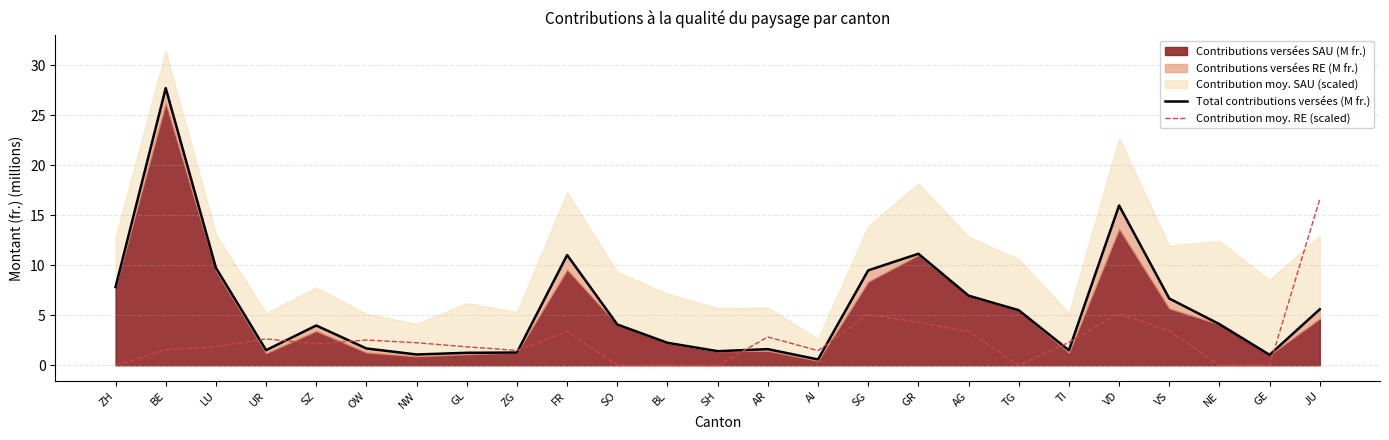

What is the value of the Total contributions versées (M fr.) point at the 14th from the left?

1.6